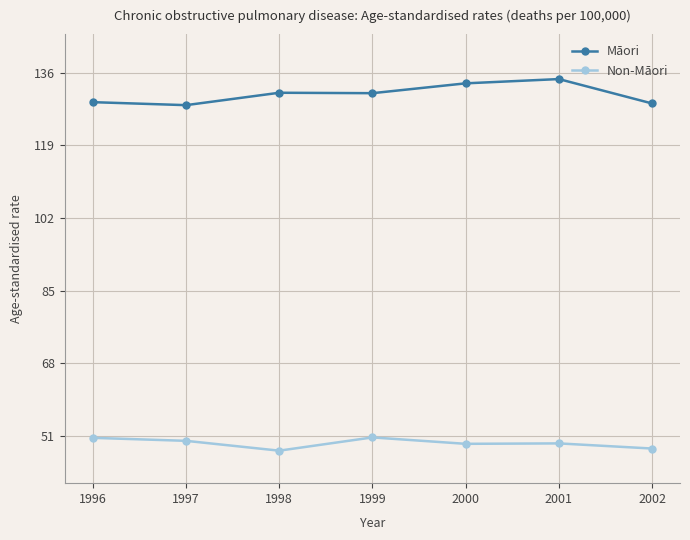

What is the value of the Māori point at the 4th from the left?

131.2